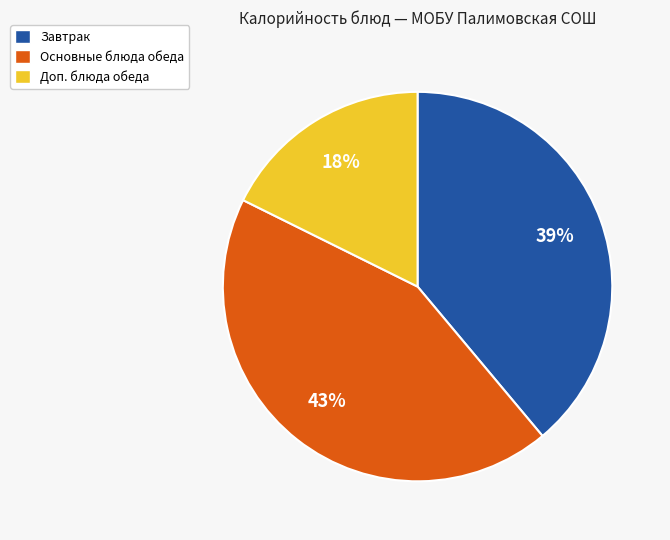

How many segments does this pie chart have?

3